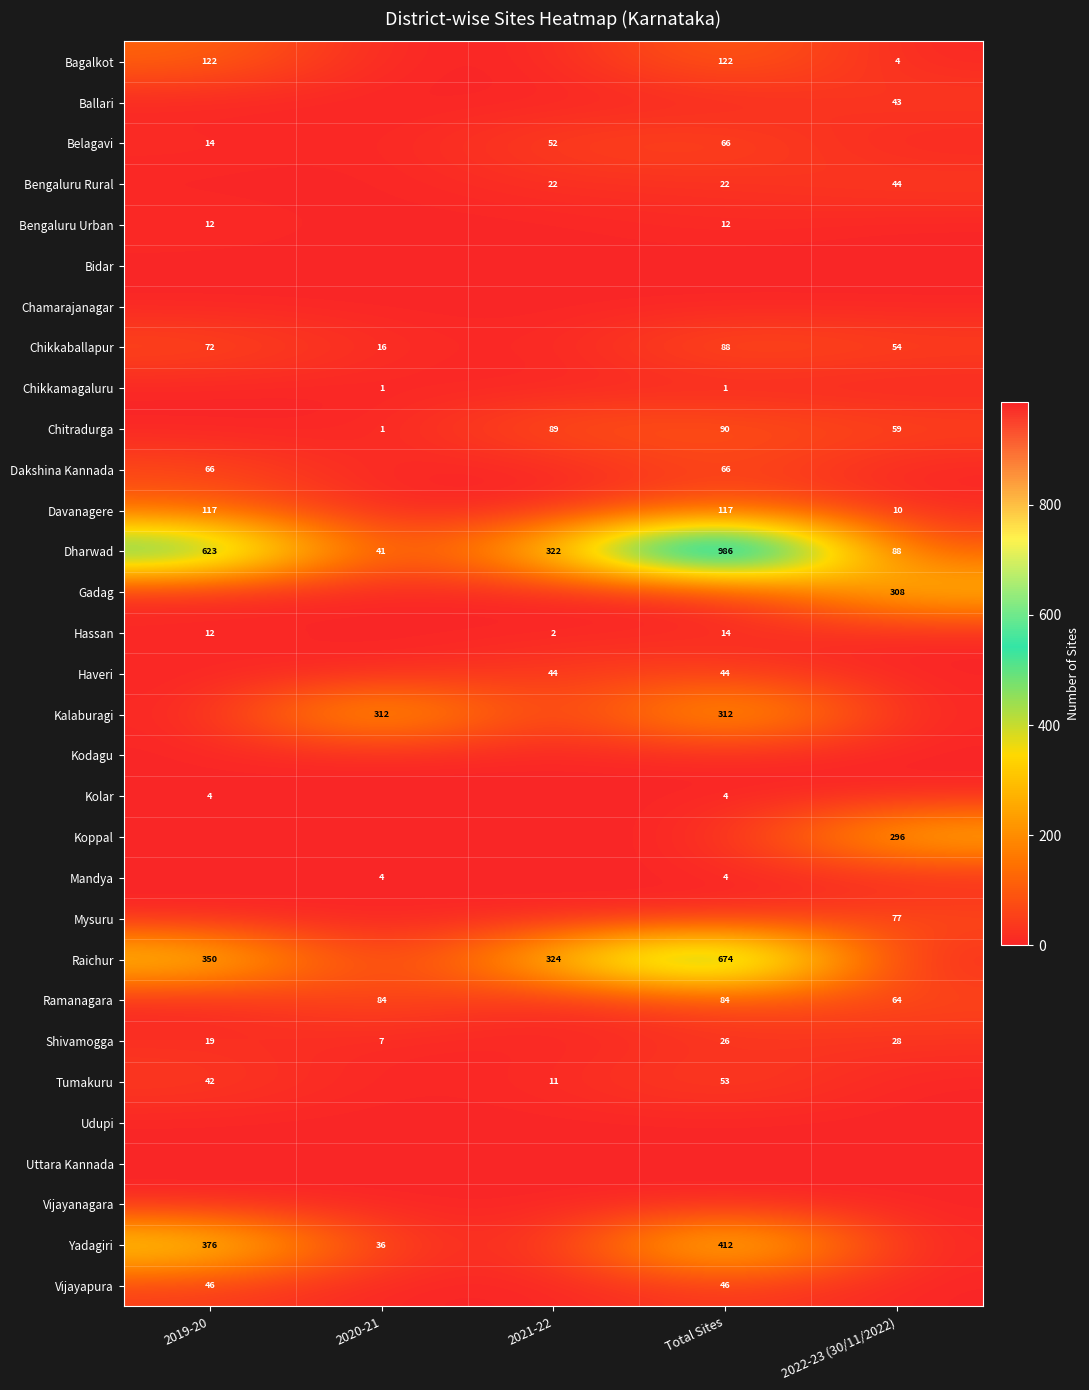

What is the total value across all series at 2019-20?

1875